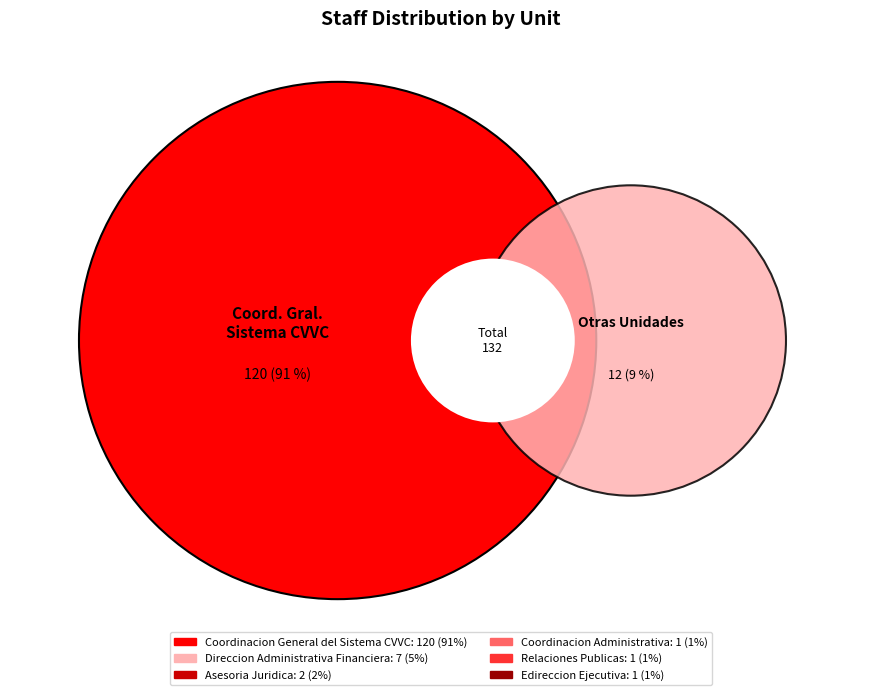

To the nearest percent, what is the combined percentage of Relaciones Publicas and Coordinacion Administrativa?

2%